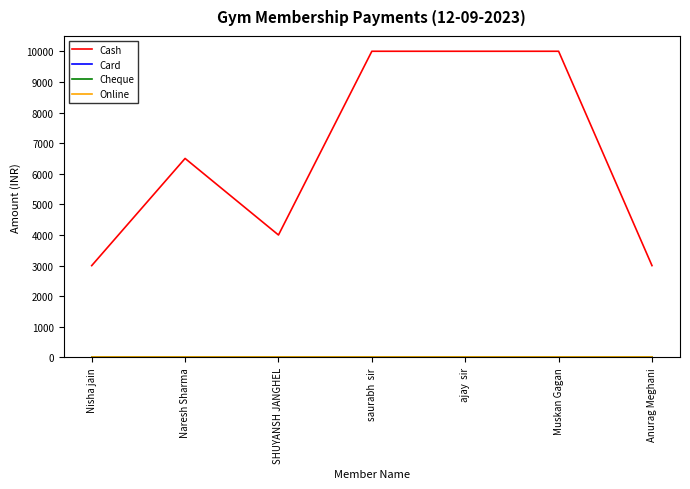

Does the chart have visible grid lines?

No